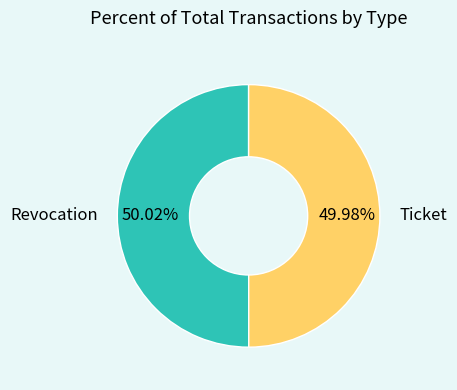

What is the ratio of the value at Ticket to the value at Revocation?

1.0